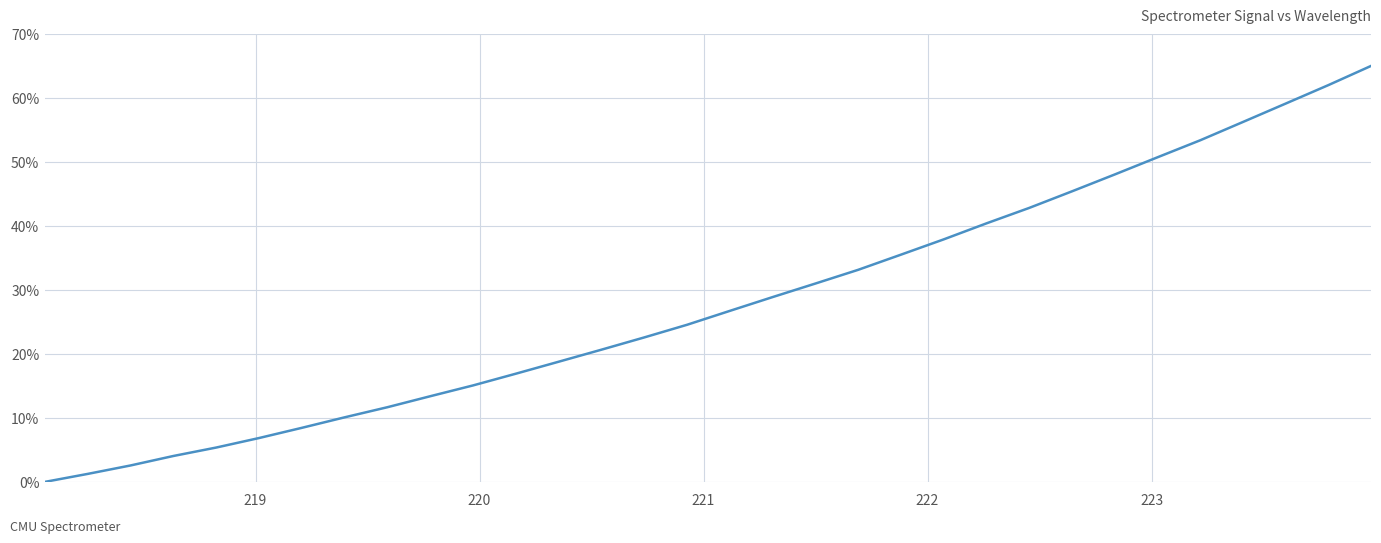

What is the greatest value displayed?

65.0